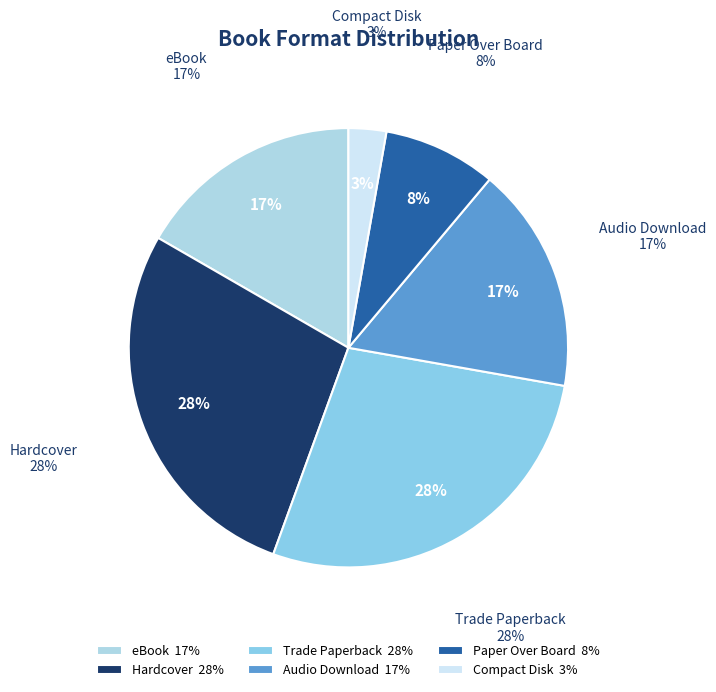

Approximately how many times larger is the value at Audio Download compared to Paper Over Board?

2.0